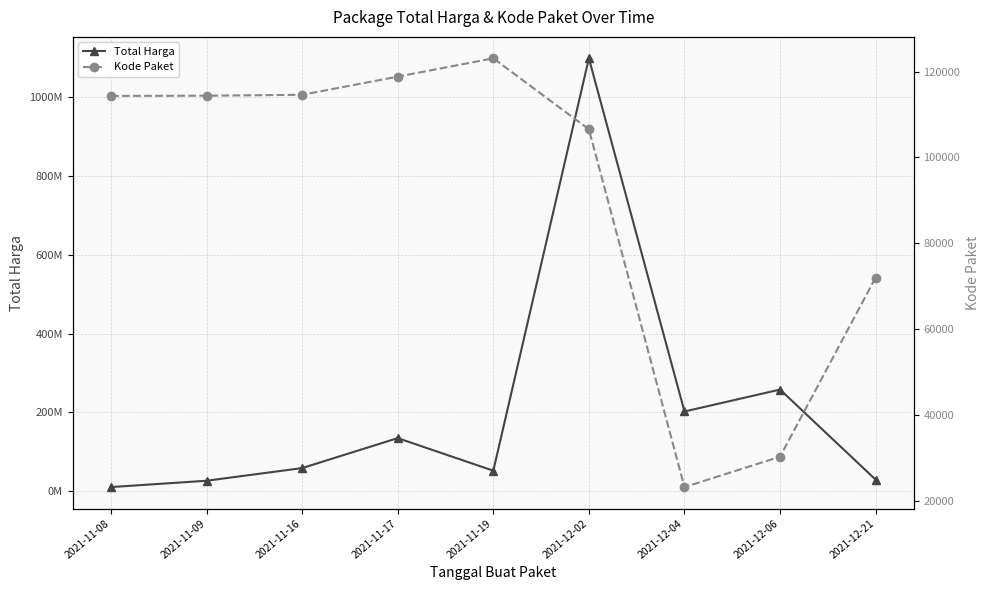

List the series in order of their overall mean, lowest first.

Kode Paket, Total Harga